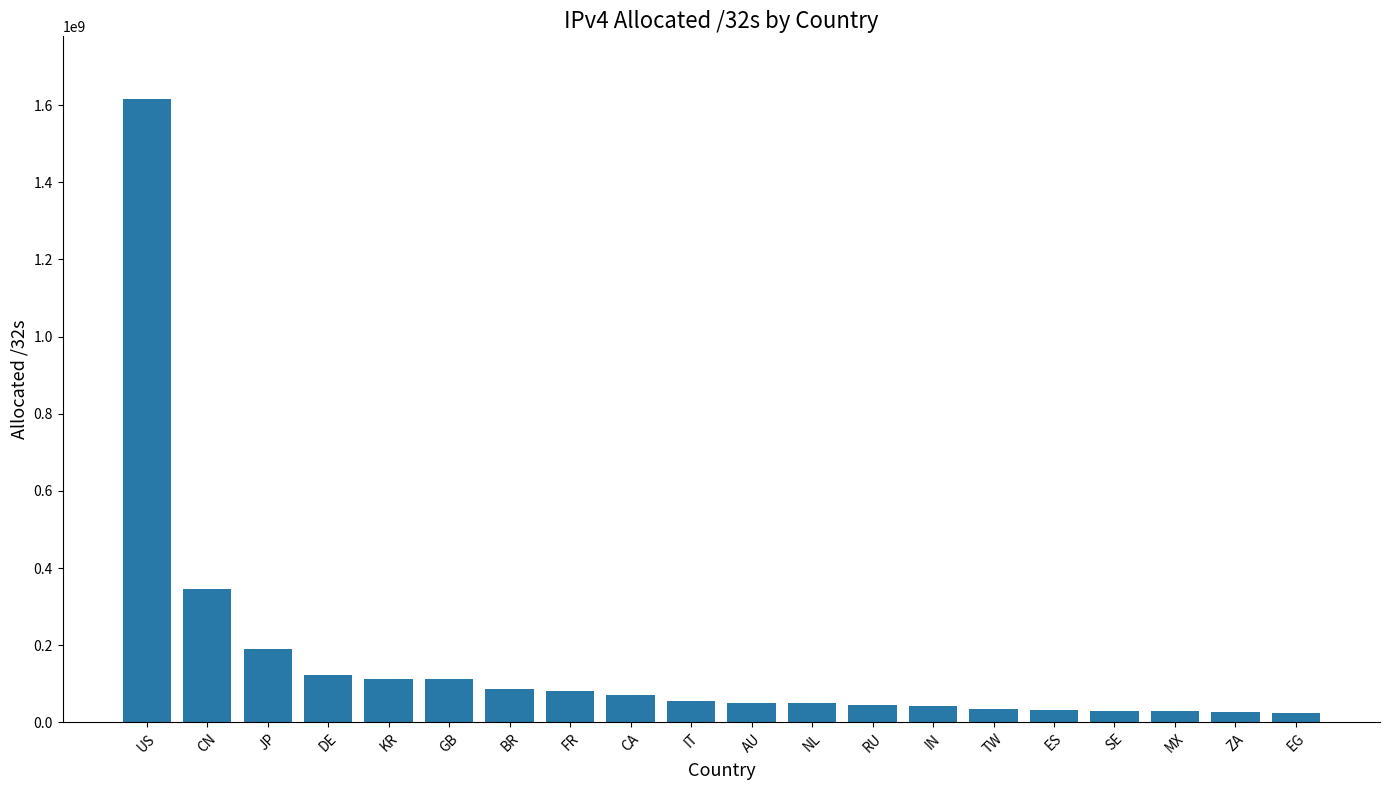

The chart shows a value of 454660472 at US. True or false?

False